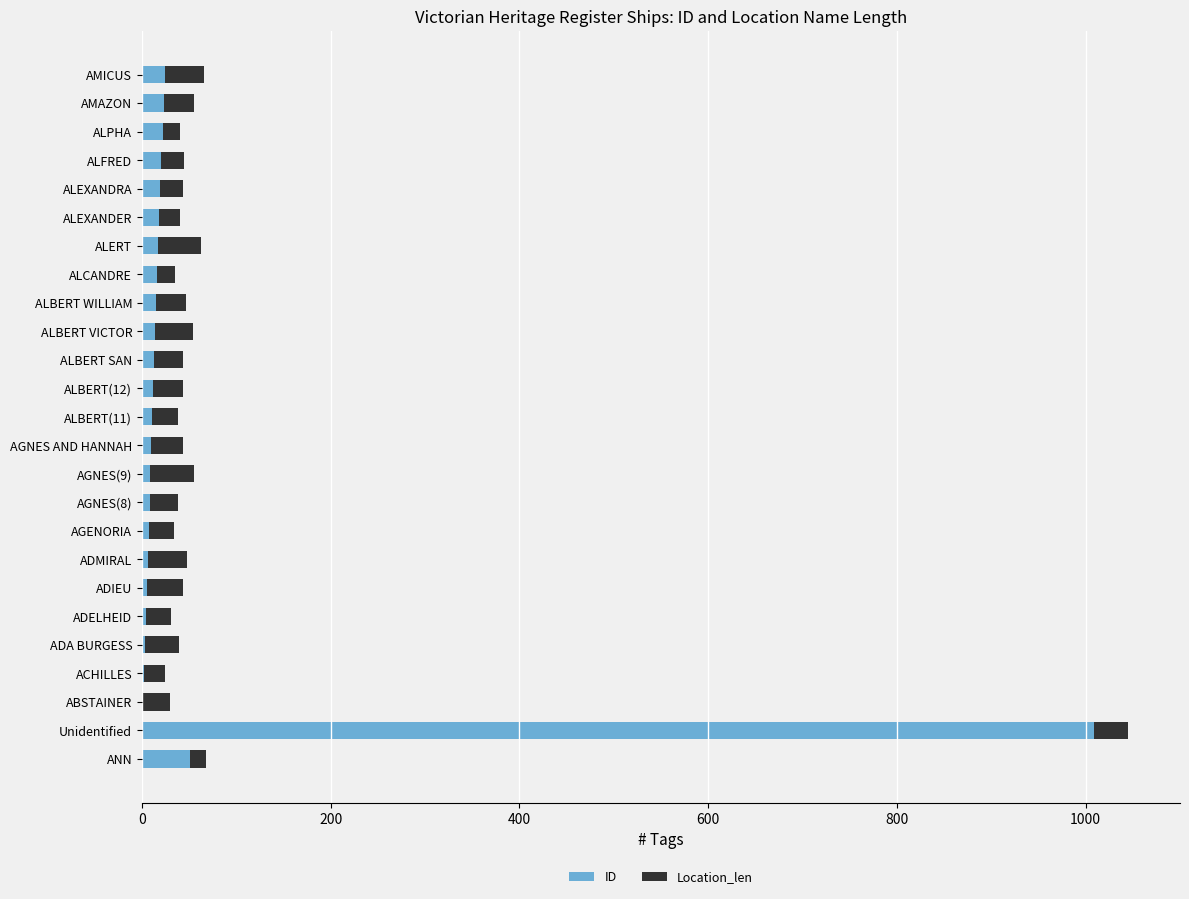

Which category has the highest value in the ID series?

Unidentified